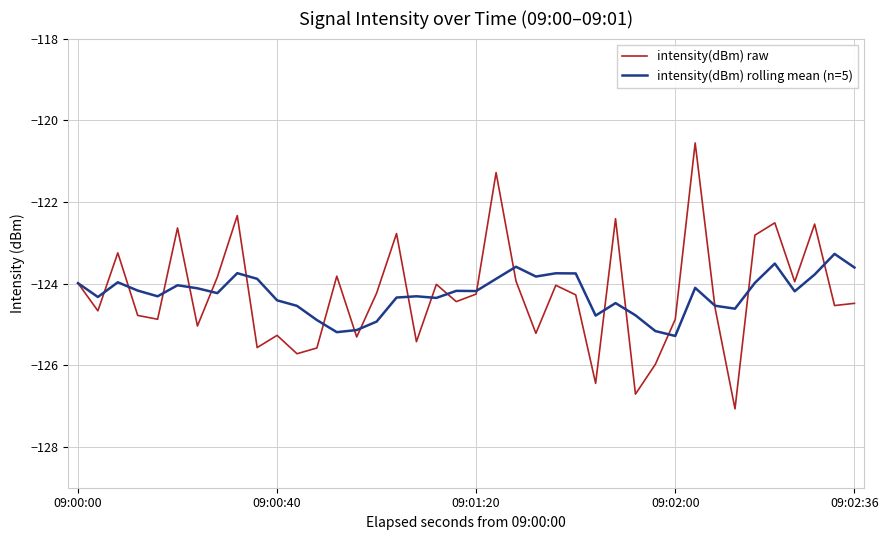

Which series has the widest spread of values?

intensity(dBm) raw